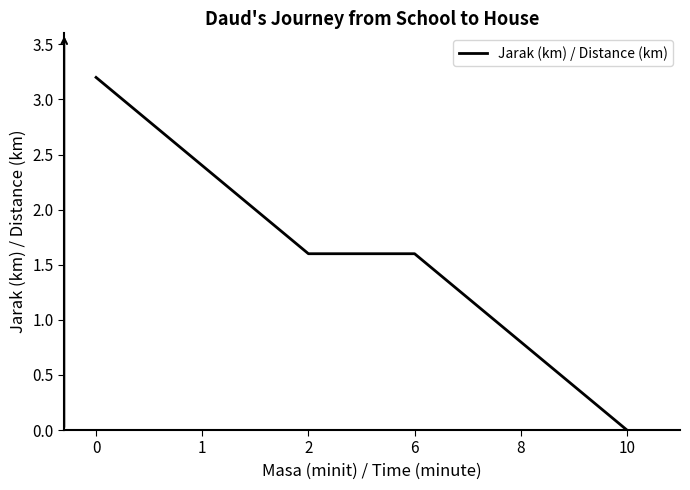

True or false: there are more than 1 points higher than both neighbors.

False